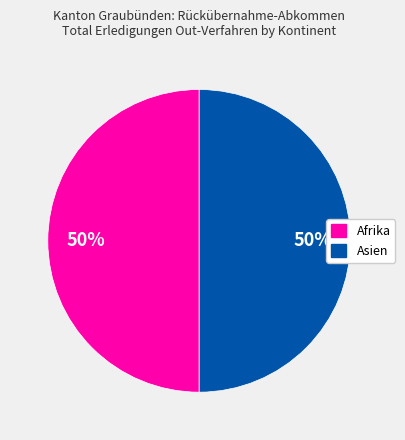

To the nearest percent, what is the average slice percentage?

50%